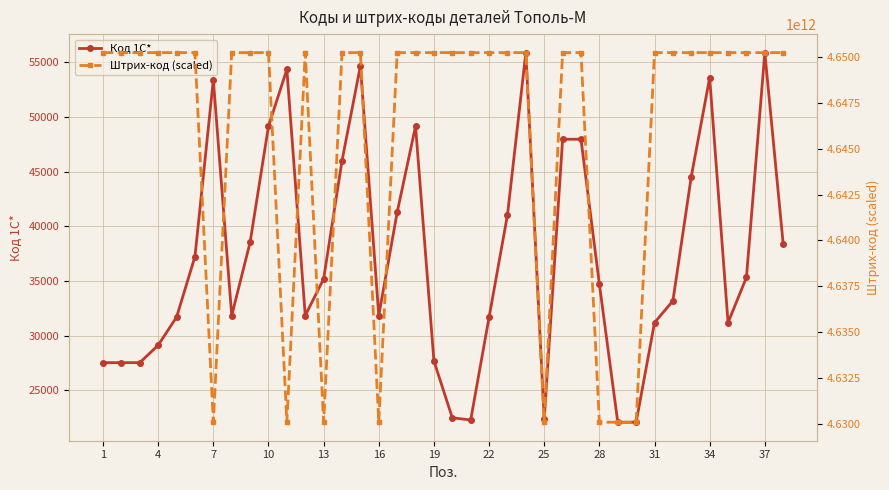

Rank the series at 1 from highest to lowest value.

Штрих-код (scaled), Код 1С*